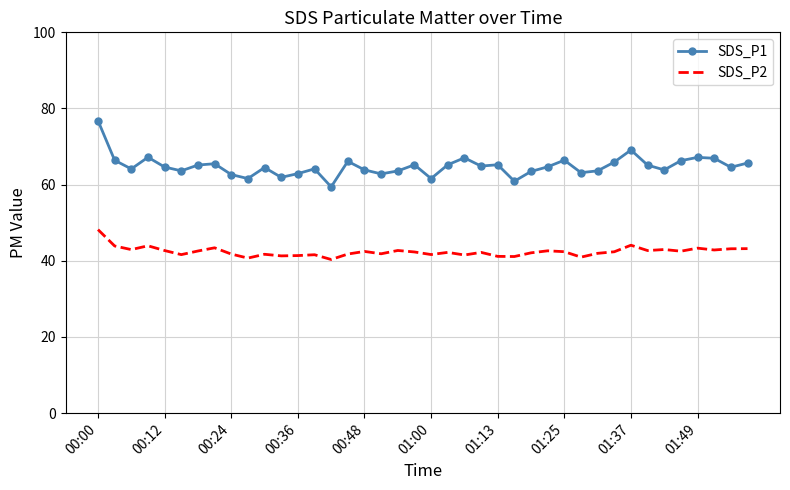

Which series has the largest range (max minus min)?

SDS_P1